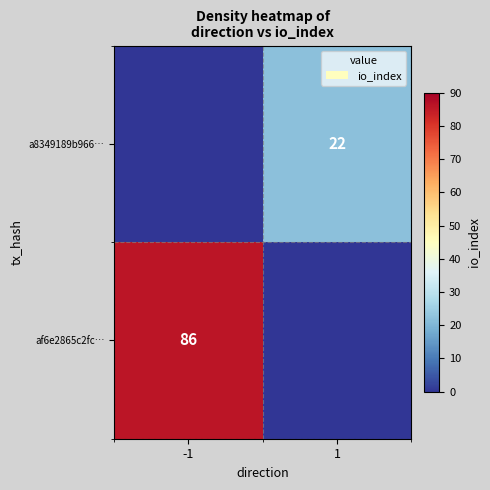

At how many categories does at least one series exceed 8?

2